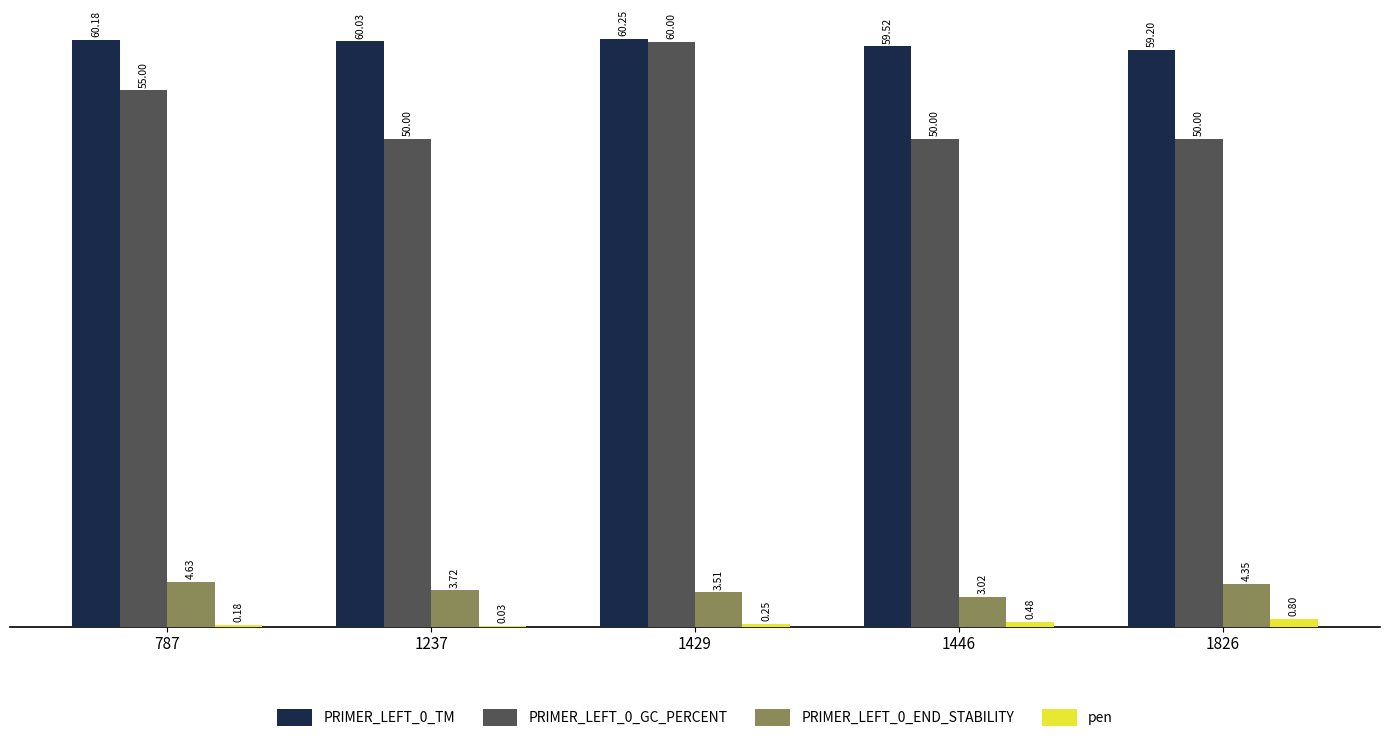

What is the sum of all PRIMER_LEFT_0_END_STABILITY values?

19.2